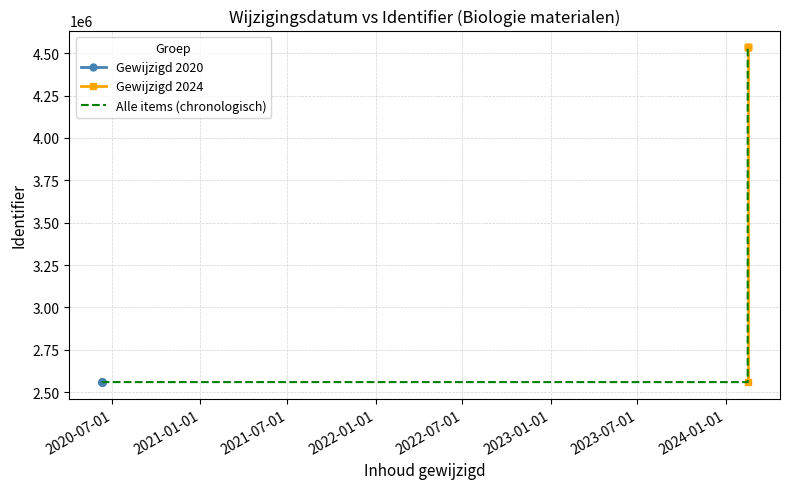

What is the change in value from 2024-02-16 to 2020-06-09?

-1976474